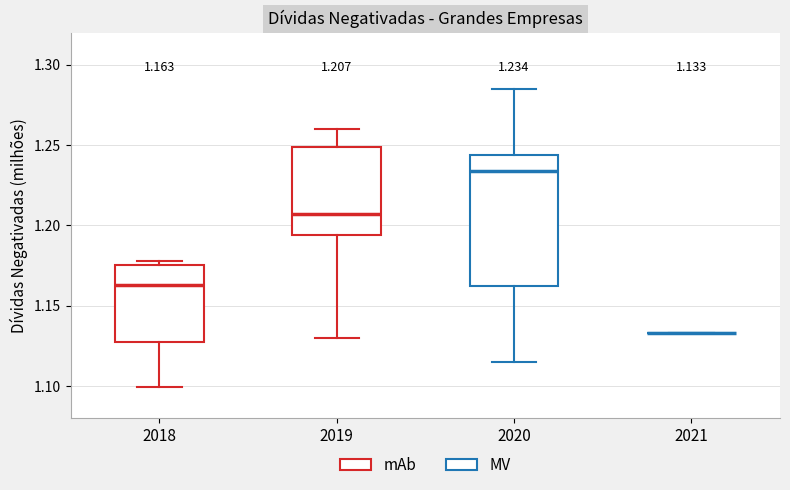

Comparing the boxes themselves (not the whiskers), which one is the tallest?

2020